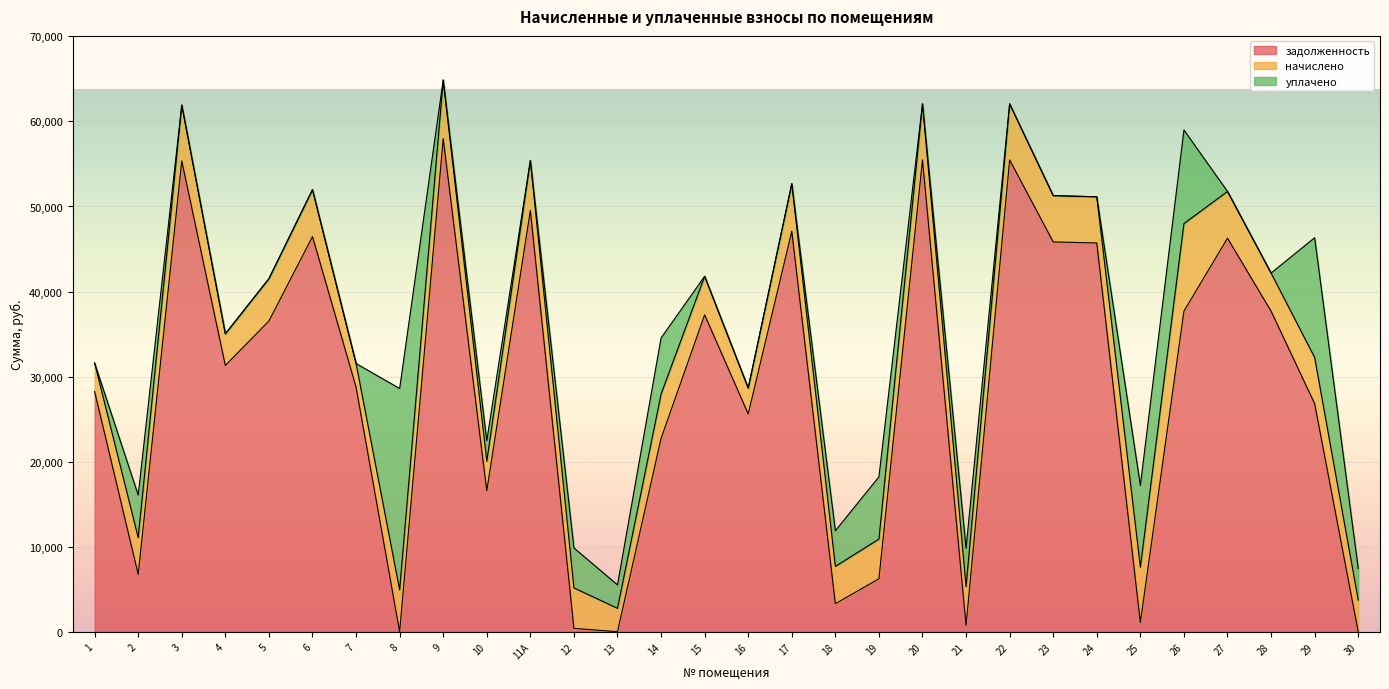

Reading left to right, extract all data points from this chart.

задолженность: 28239.8	6745.3	55352.6	31308.0	36538.3	46461.1	28762.3	0.0	57982.3	16570.8	49529.2	395.7	0.0	22731.2	37261.3	25610.1	47087.3	3292.2	6228.3	55477.7	756.0	55477.7	45835.0	45709.7	1083.8	37694.9	46273.4	37694.9	26812.9	0.0
начислено: 3355.4	4315.2	6577.0	3720.0	4977.4	5520.5	2775.1	4925.3	6889.4	3481.9	5885.0	4754.2	2752.8	5208.0	4531.0	3043.0	5594.9	4389.6	4664.9	6591.8	4538.4	6591.8	5446.1	5431.2	6502.6	10296.6	5498.2	4478.9	5438.6	3720.0
уплачено: 0.0	5000.0	0.0	0.0	0.0	0.0	0.0	23669.0	0.0	2400.0	0.0	4700.9	2751.6	6600.0	0.0	0.0	0.0	4191.4	7315.0	0.0	4521.3	0.0	0.0	0.0	9607.0	11000.0	0.0	0.0	14077.3	3719.6